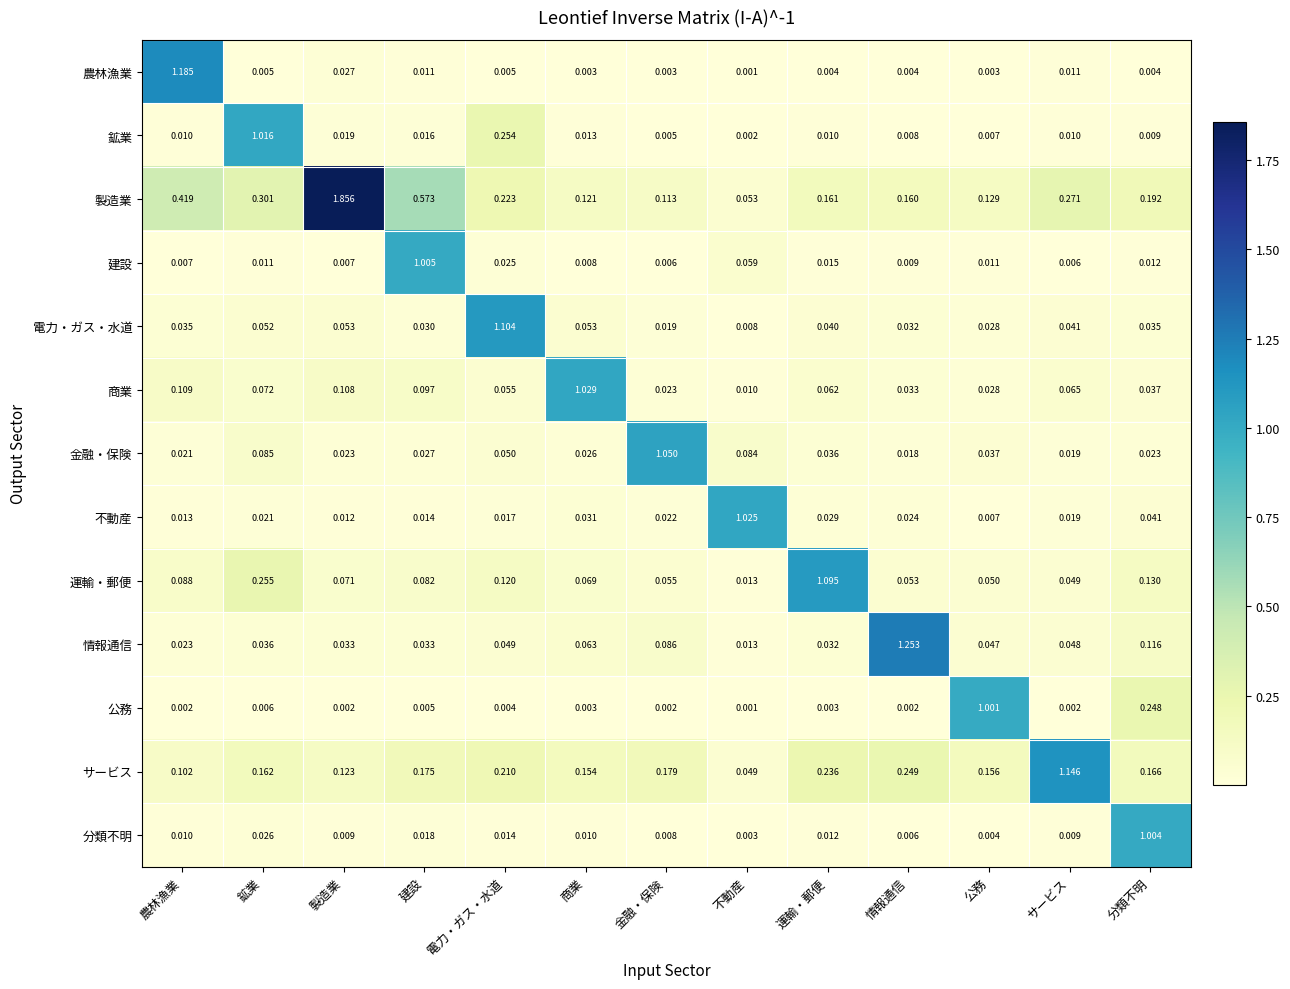

Is the value of 製造業 at 鉱業 greater than the value of 建設 at 農林漁業?

Yes